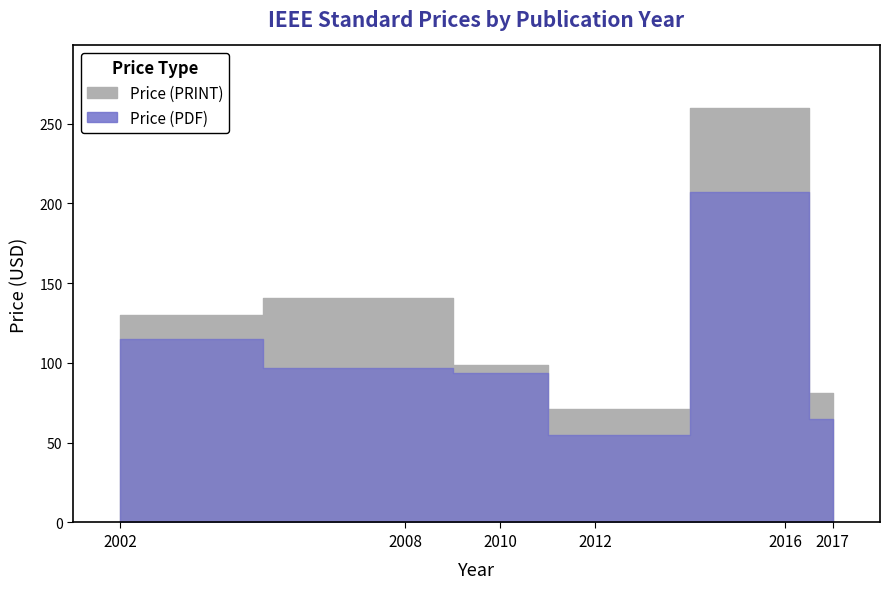

At which category is the sum across all series the highest?

2016